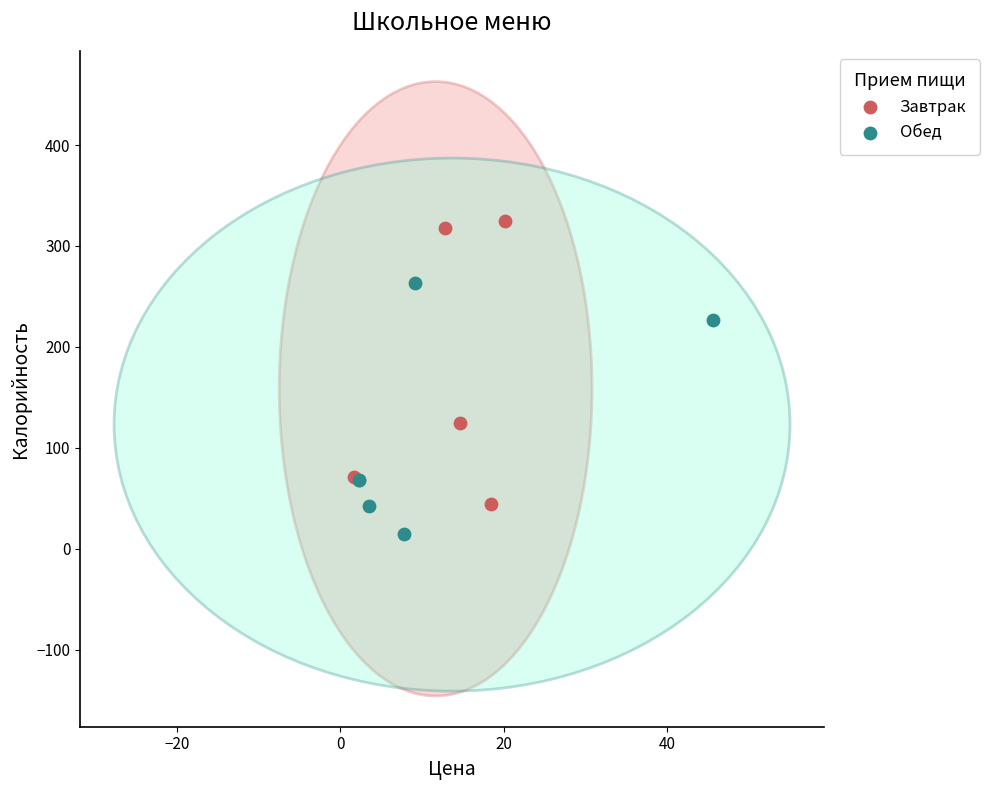

Which series reaches the minimum Y coordinate?

Обед